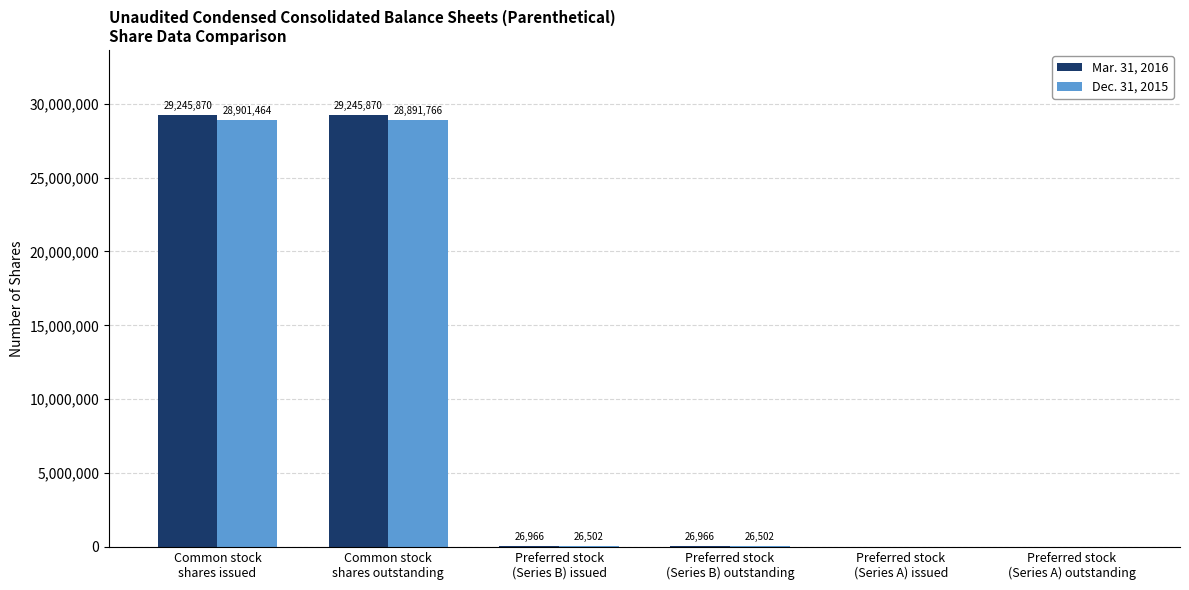

What is the sum of all Dec. 31, 2015 values?

57846234